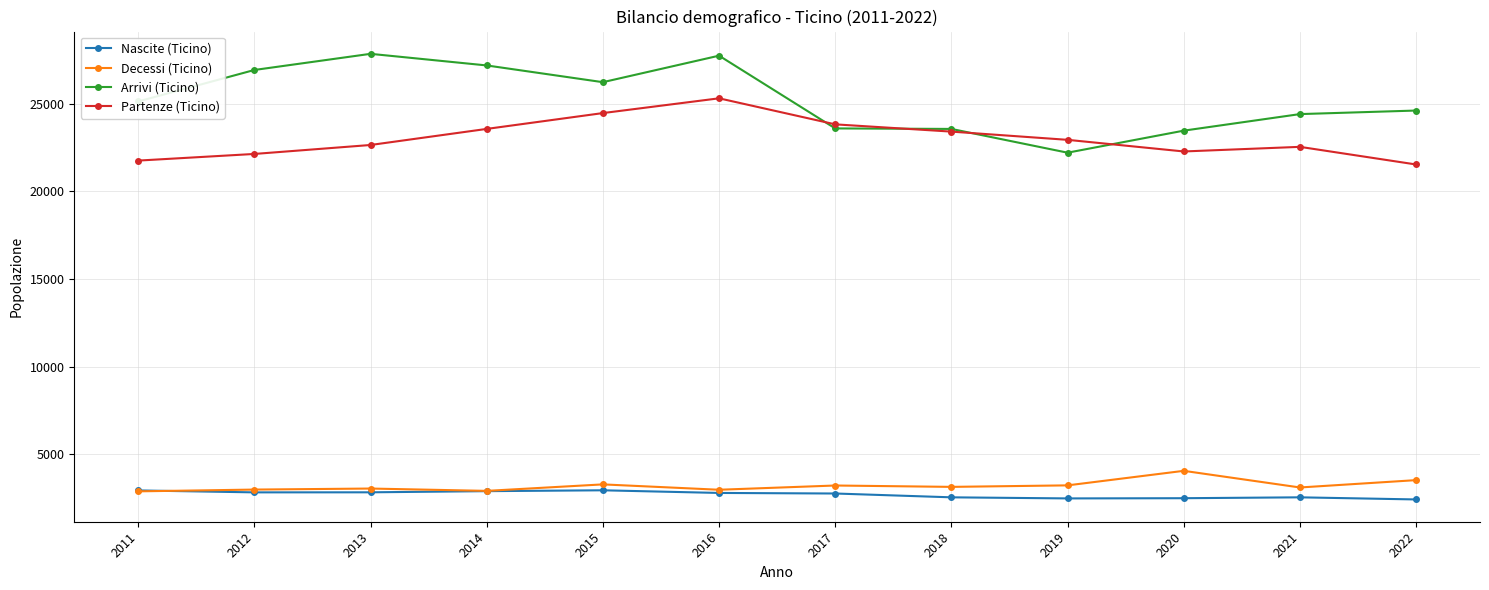

What is the value of the Partenze (Ticino) point at the 2nd from the left?

22140